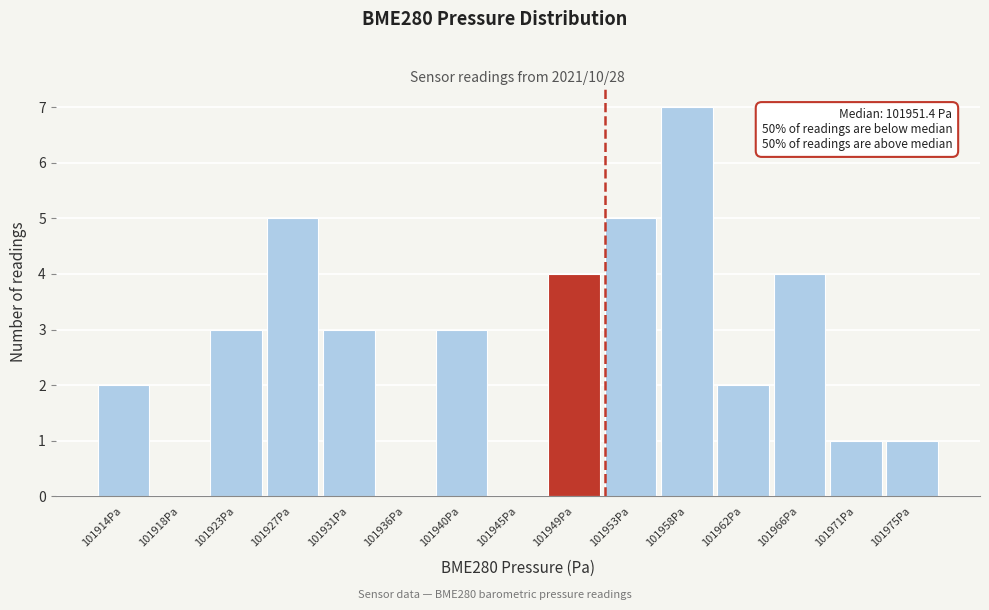

Over which range of the x-axis is the bar tallest?

101955.5 to 101960.0